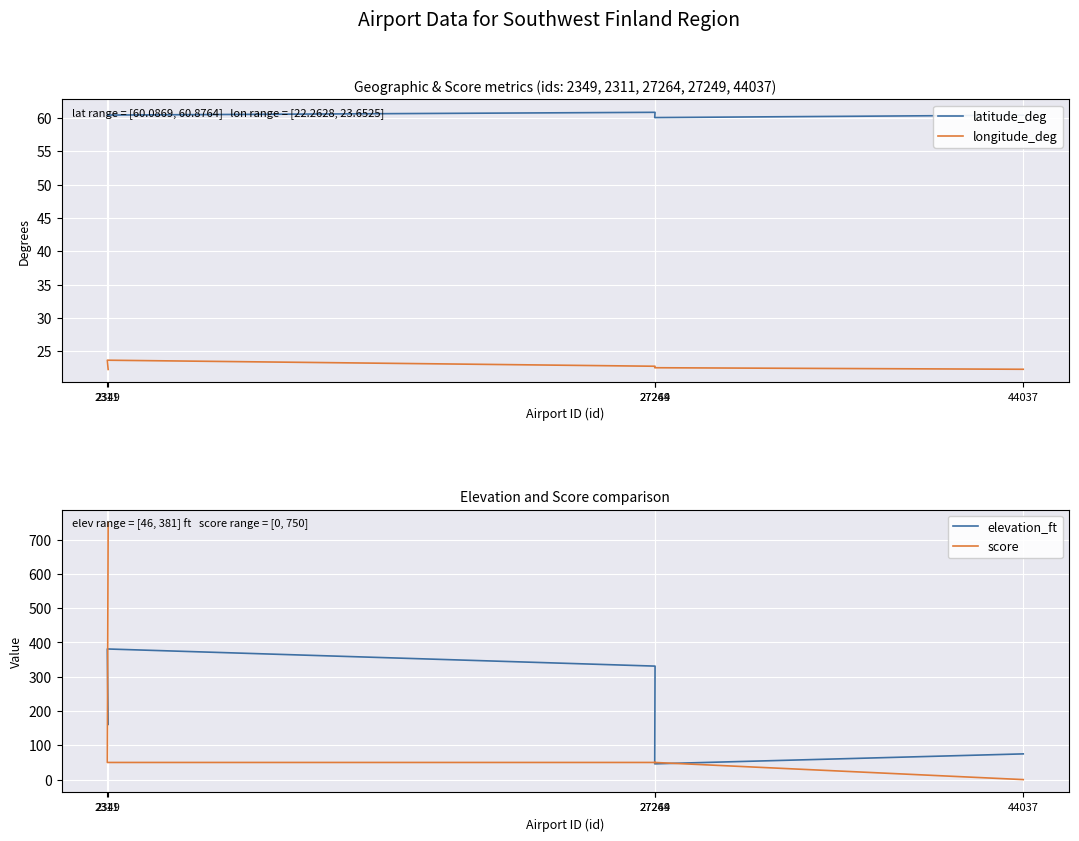

What is the label of the 1st point from the left?

2349